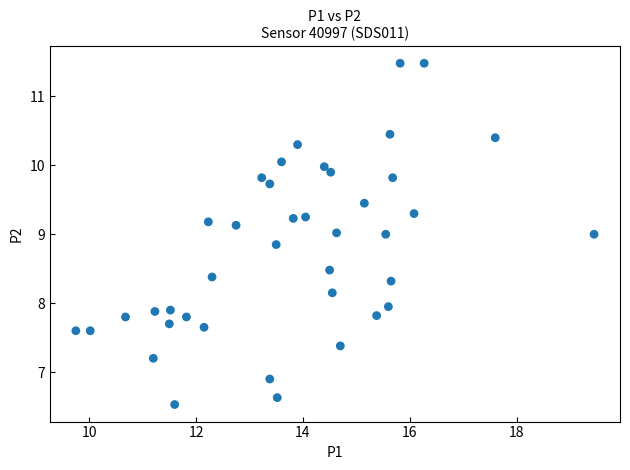

What is the range of X values (max minus min)?

9.7